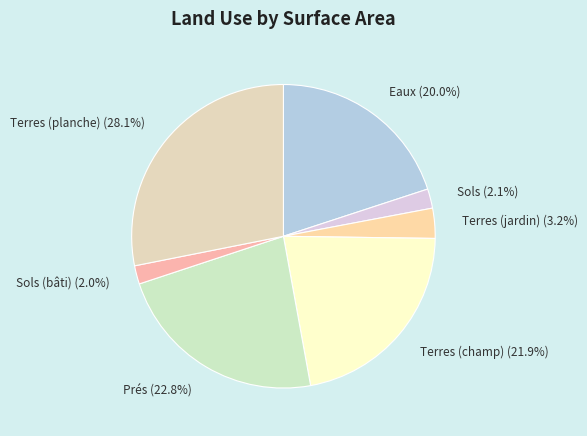

How many slices are in this pie chart?

7